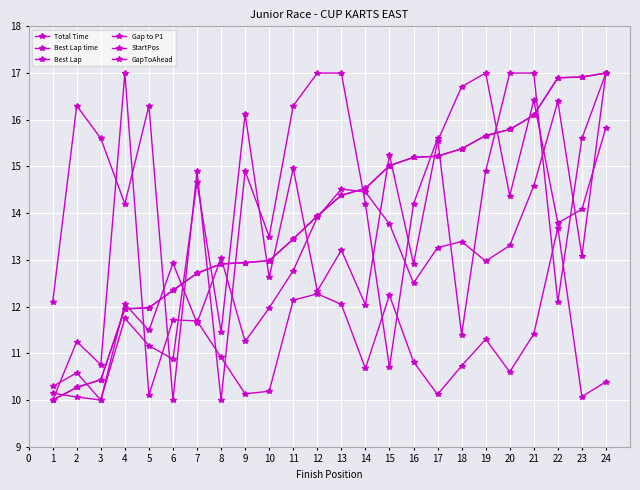

What is the greatest value displayed?

17.0